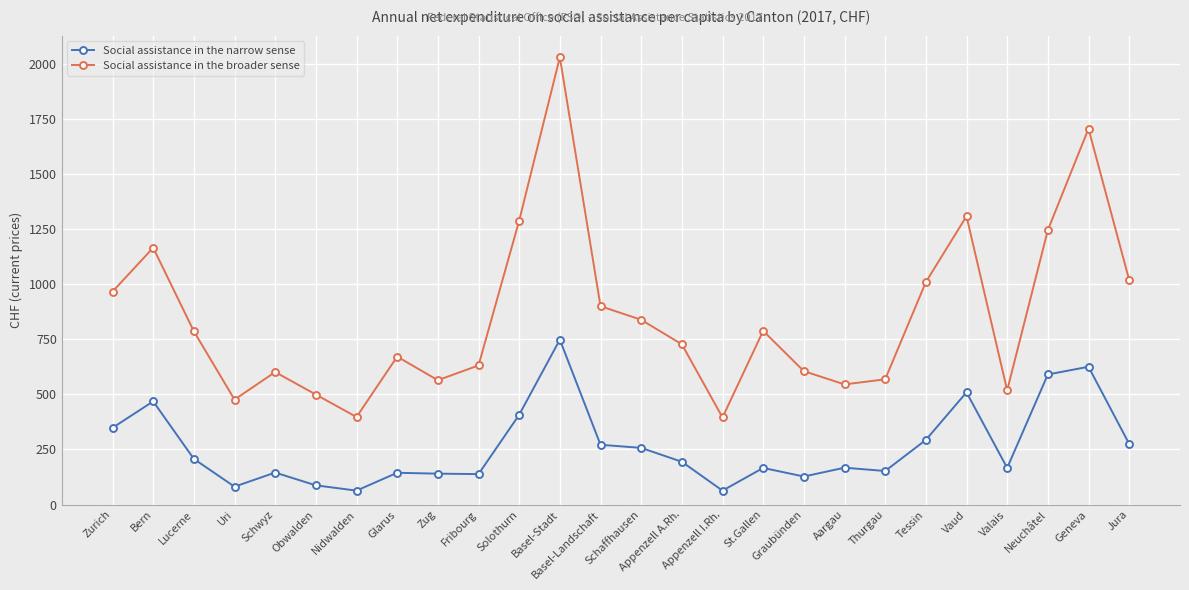

What is the spread (max minus min) of values at Obwalden?

412